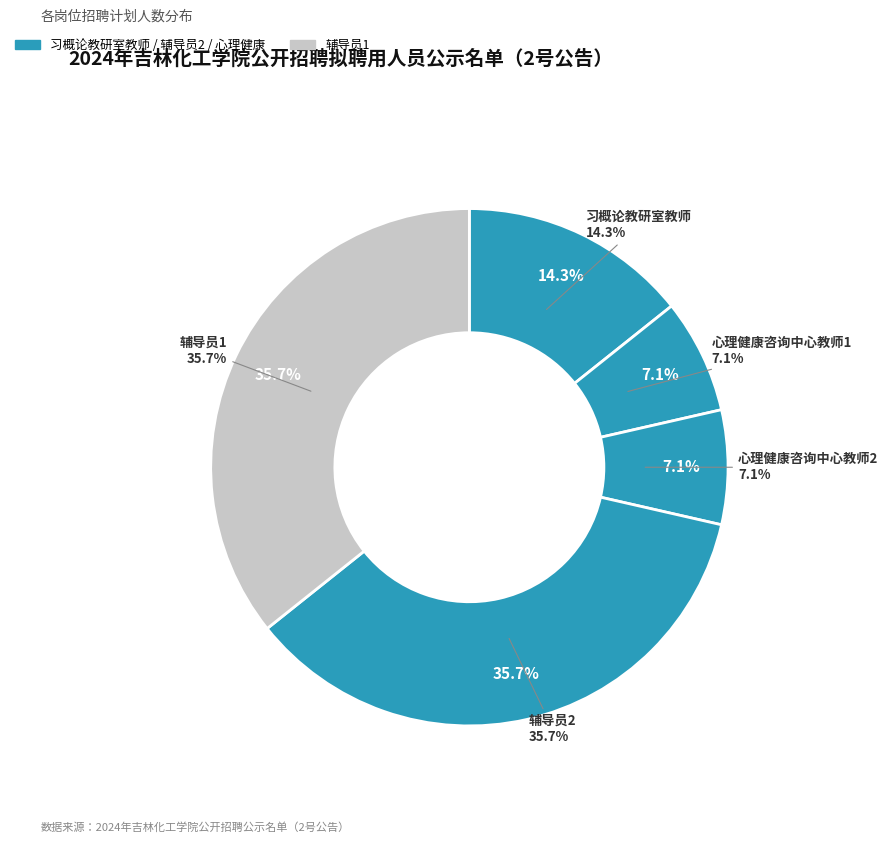

How many slices are in this pie chart?

5